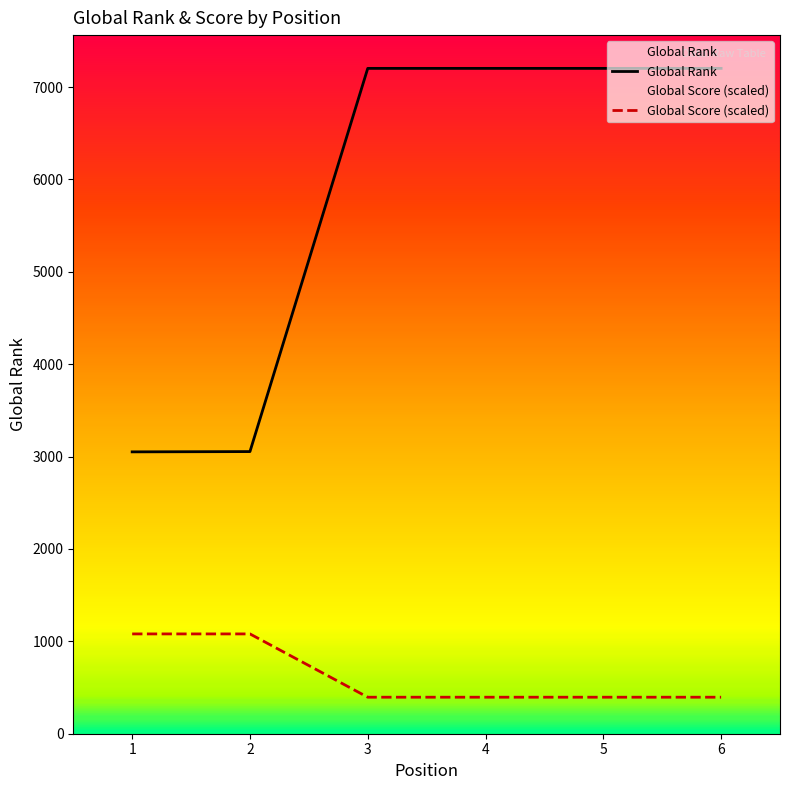

Is the value of Global Score (scaled) at 3 greater than the value of Global Rank at 3?

No